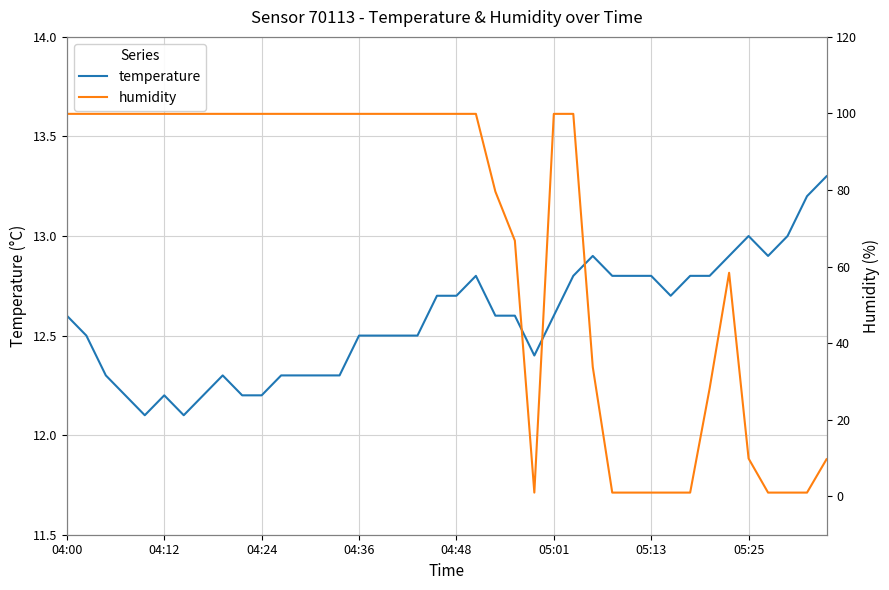

How many times do temperature and humidity cross each other?

5